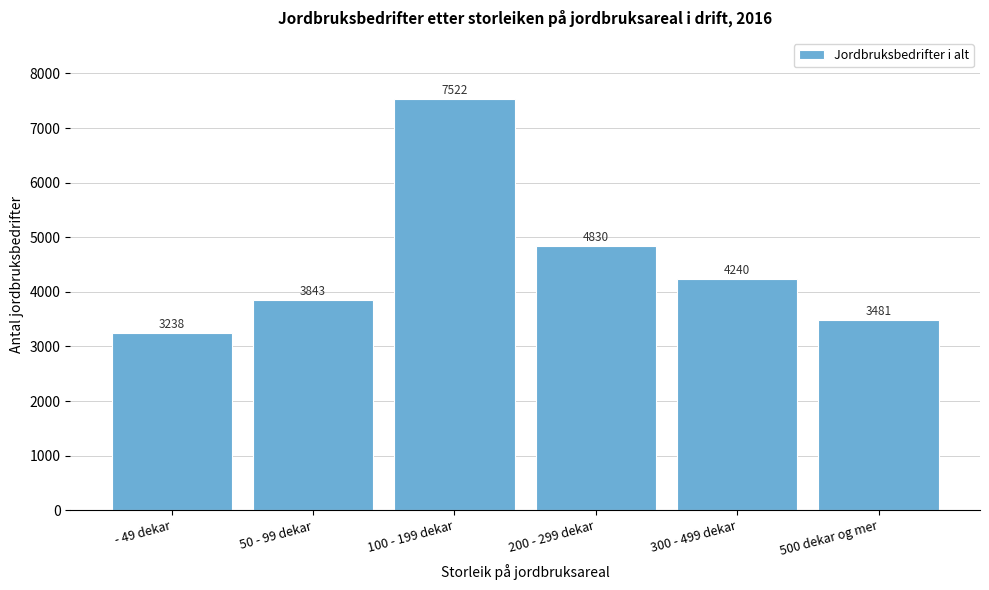

Reading right to left, extract all data points from this chart.

3481	4240	4830	7522	3843	3238